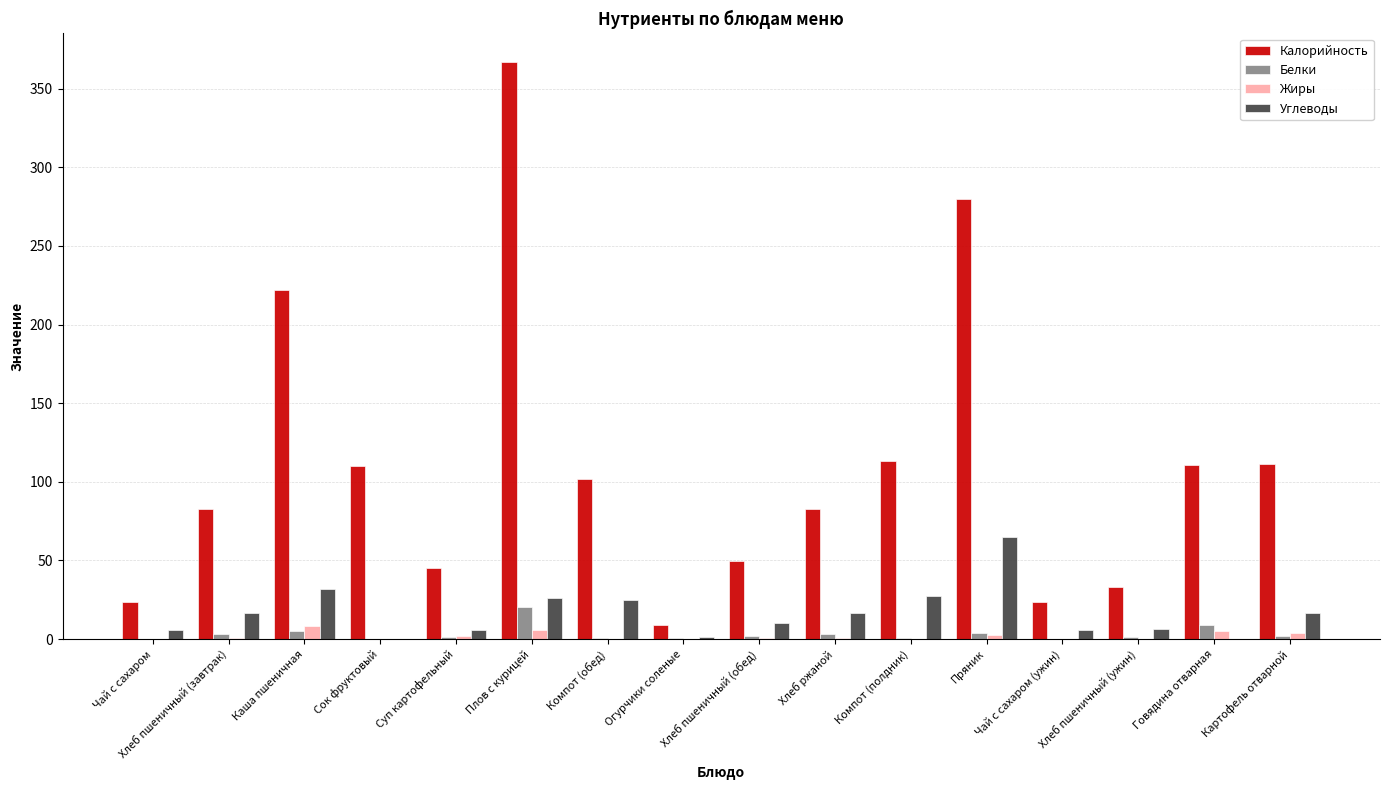

Which series has the largest total across all categories?

Калорийность